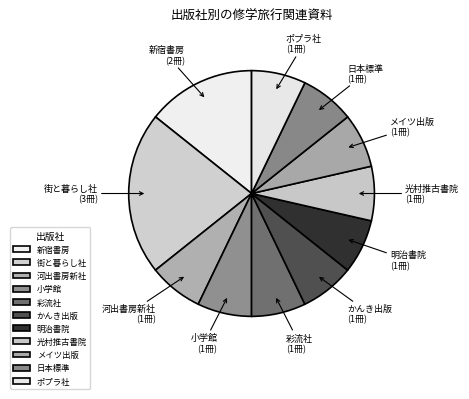

What percentage is the 河出書房新社 slice, to the nearest percent?

7%